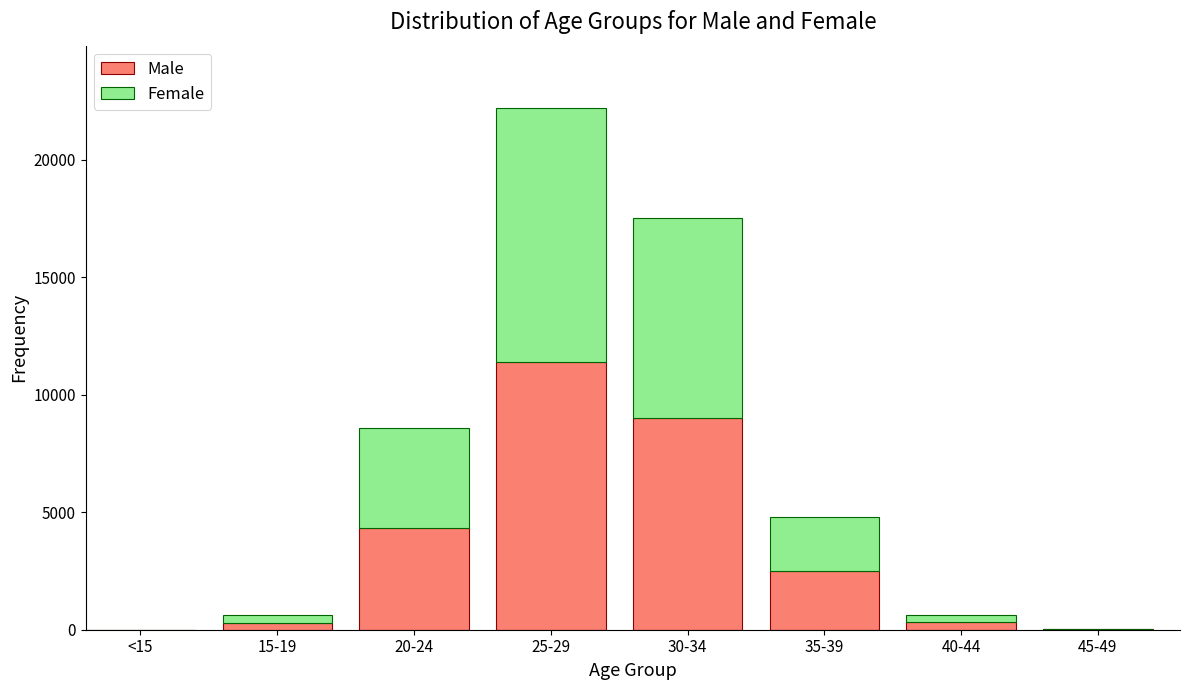

At which label is Male closest to 5698?

20-24